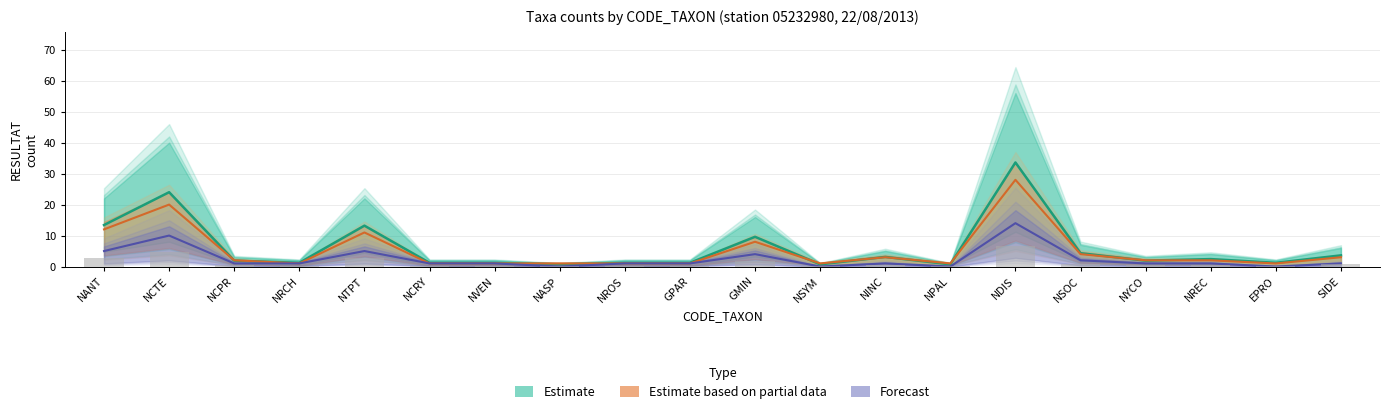

Does the chart contain stacked bars?

No